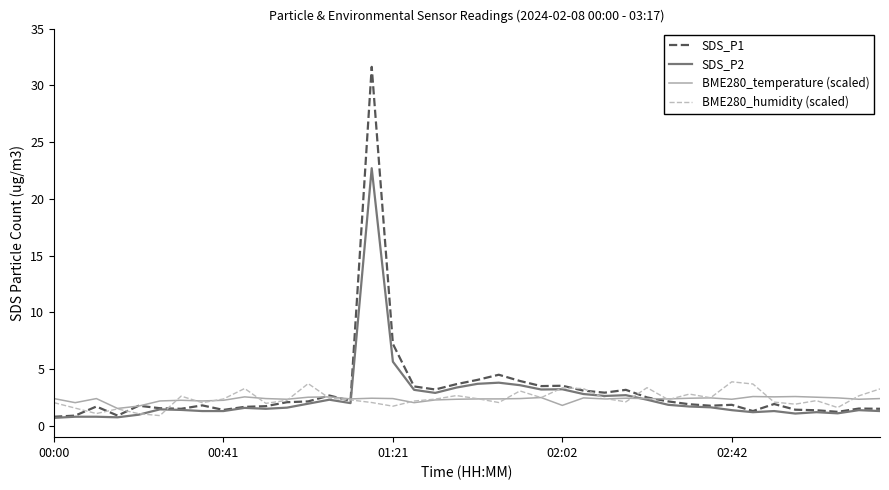

Which series has the widest spread of values?

SDS_P1